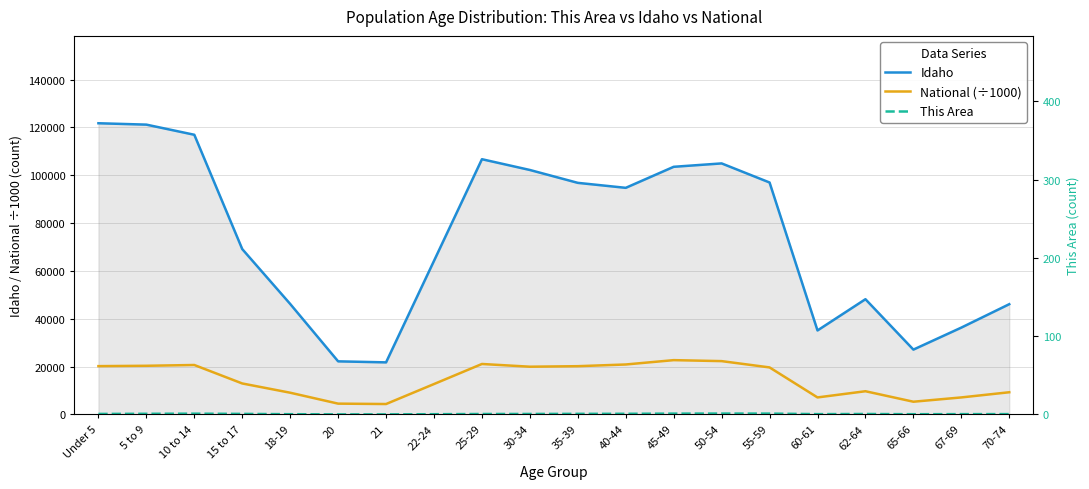

What is the approximate value of National (÷1000) at 35-39?

20179.6